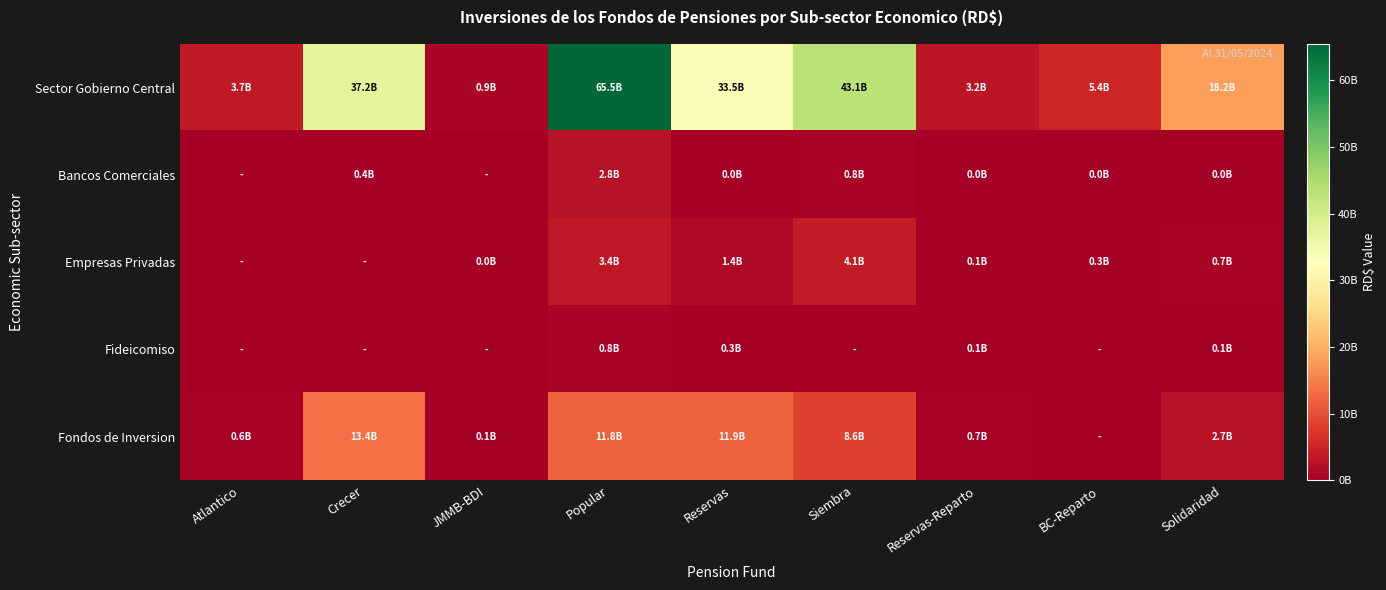

Reading left to right, list all the values displayed in this chart.

Sector Gobierno Central: Atlantico=3652126622.3	Crecer=37241256424.1	JMMB-BDI=911093405.2	Popular=65484223000.0	Reservas=33490524129.2	Siembra=43127176255.5	Reservas-Reparto=3202470286.8	BC-Reparto=5363574295.5	Solidaridad=18191991052.6
Bancos Comerciales: Atlantico=0.0	Crecer=448260953.1	JMMB-BDI=0.0	Popular=2763434915.3	Reservas=26985624.3	Siembra=758306457.0	Reservas-Reparto=10151233.2	BC-Reparto=21816625.1	Solidaridad=47714699.0
Empresas Privadas: Atlantico=0.0	Crecer=0.0	JMMB-BDI=42790344.2	Popular=3393784341.8	Reservas=1369480737.8	Siembra=4076164386.7	Reservas-Reparto=133152255.9	BC-Reparto=280071547.4	Solidaridad=697773199.4
Fideicomiso: Atlantico=0.0	Crecer=0.0	JMMB-BDI=0.0	Popular=821381341.0	Reservas=265709591.4	Siembra=0.0	Reservas-Reparto=116247585.2	BC-Reparto=0.0	Solidaridad=116247585.2
Fondos de Inversion: Atlantico=598224023.8	Crecer=13423410747.8	JMMB-BDI=121828156.8	Popular=11825428363.8	Reservas=11944758481.7	Siembra=8605314238.3	Reservas-Reparto=673475356.8	BC-Reparto=0.0	Solidaridad=2749976086.0